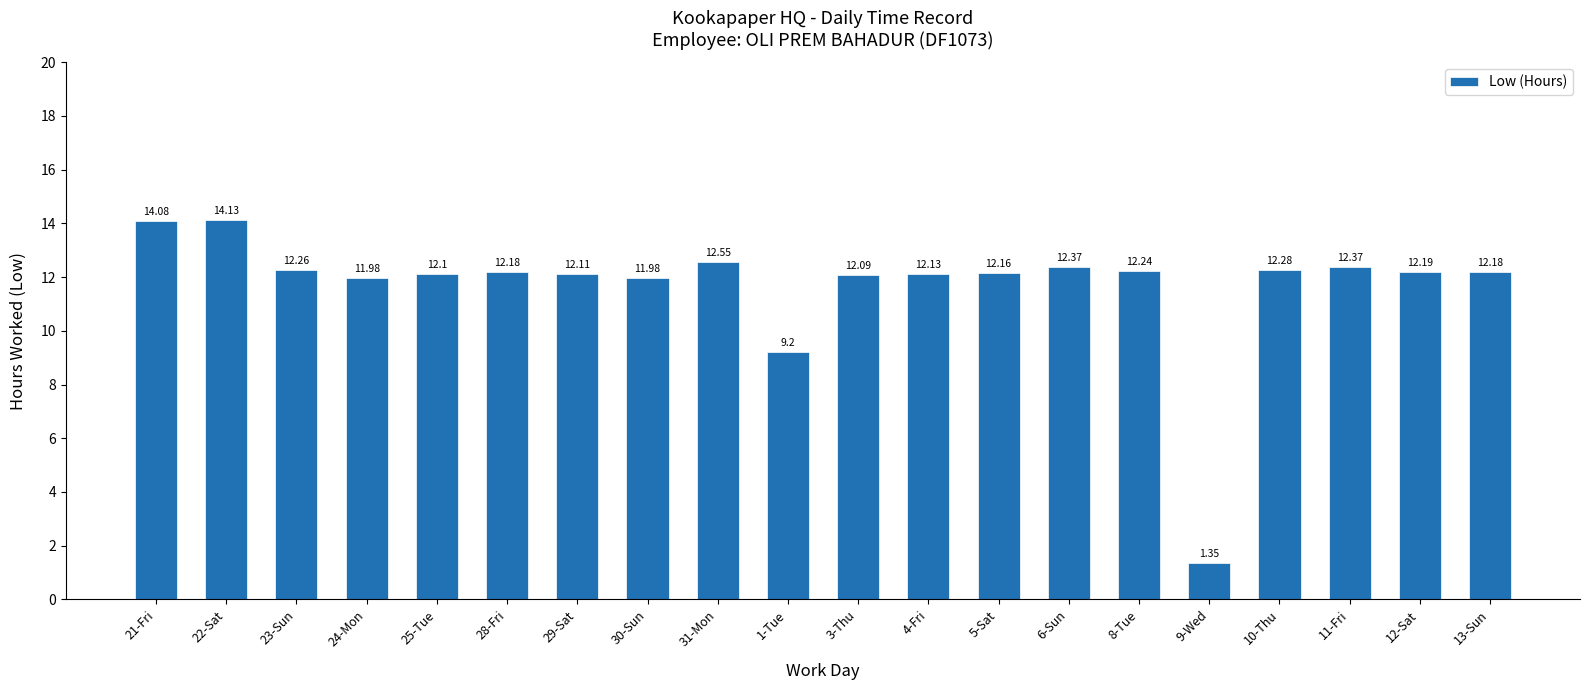

What is the difference between the maximum and second lowest values?

4.9